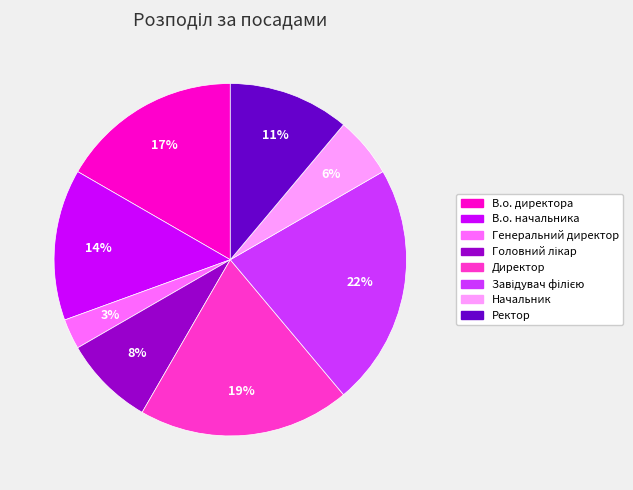

To the nearest percent, what is the combined percentage of В.о. директора and В.о. начальника?

31%